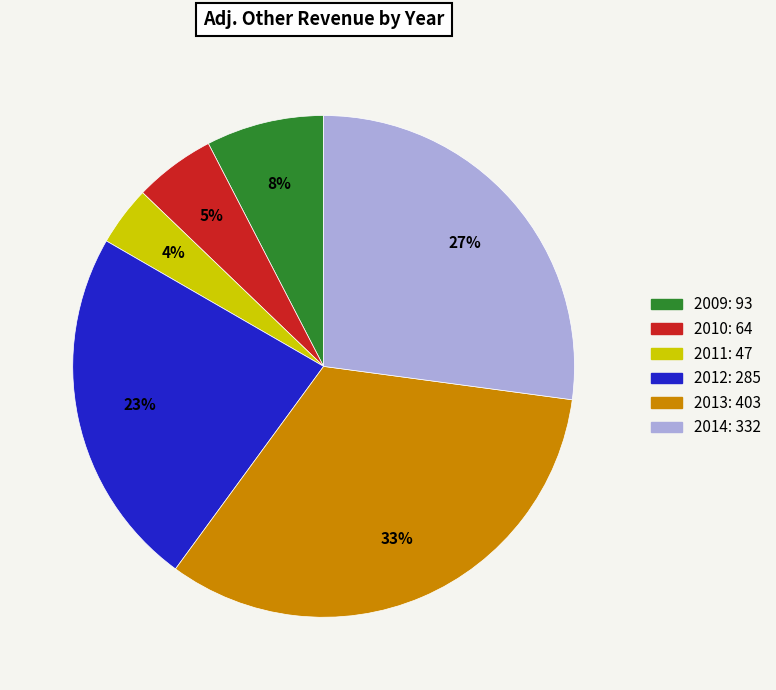

Do 2010 and 2009 together represent more than half of the pie?

No